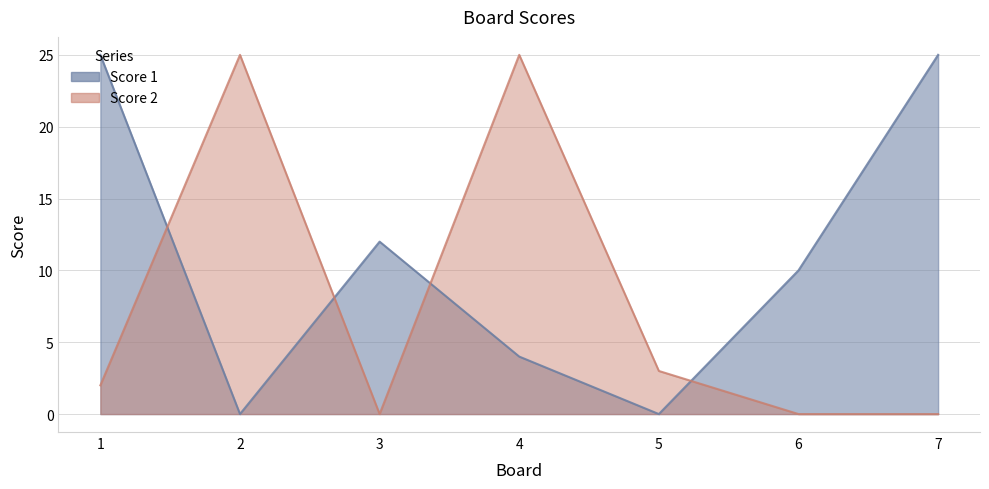

How many data points does each series have?

7